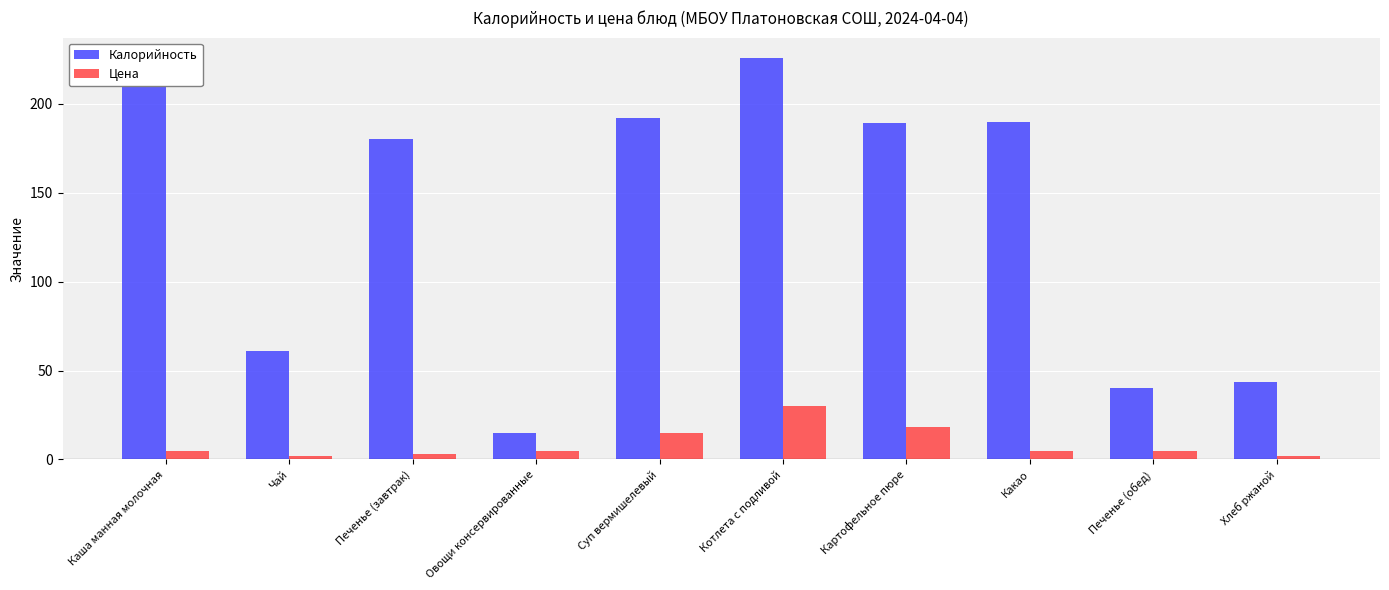

Are the bars horizontal?

No